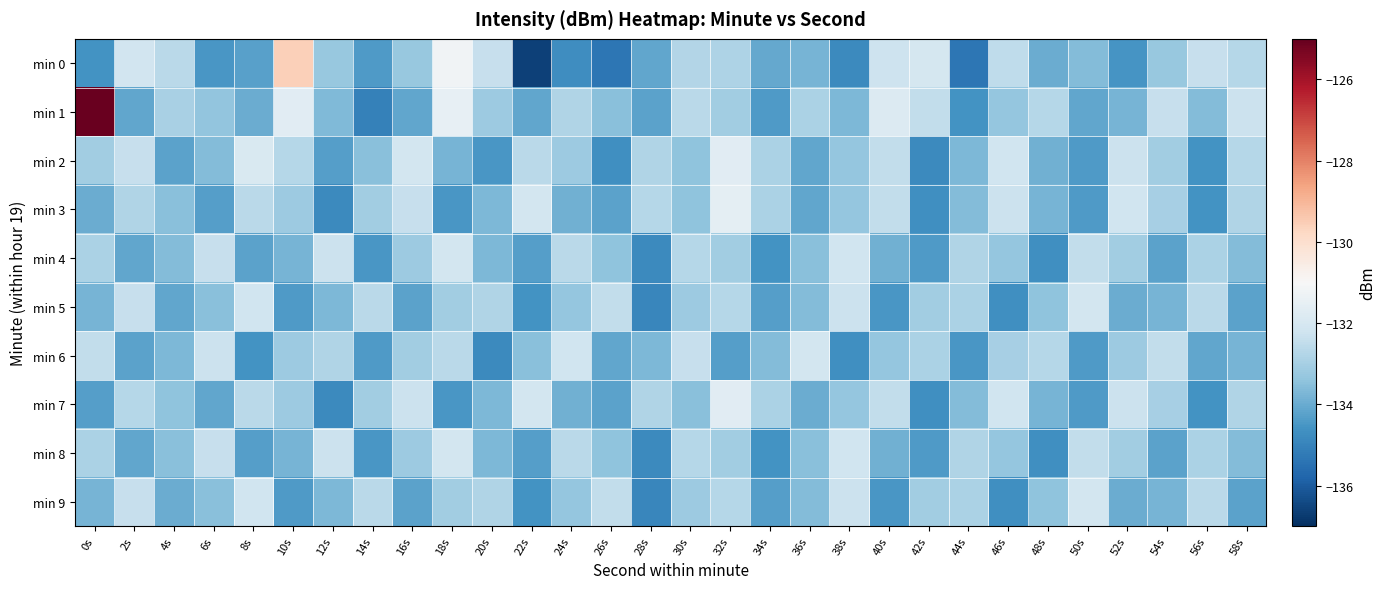

What is the minimum value shown in the chart?

-136.6